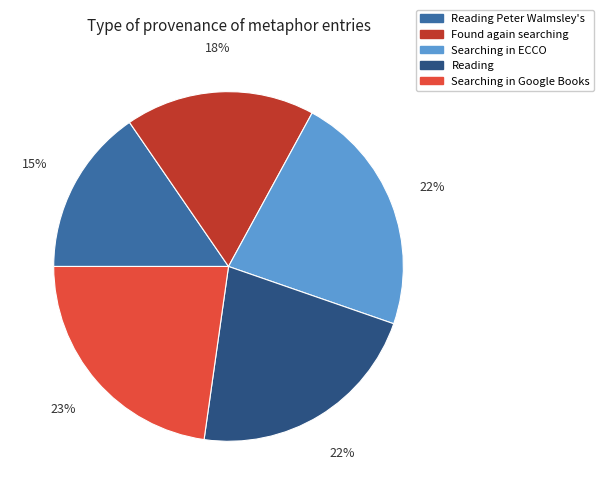

To the nearest percent, what portion does Searching in ECCO represent?

22%